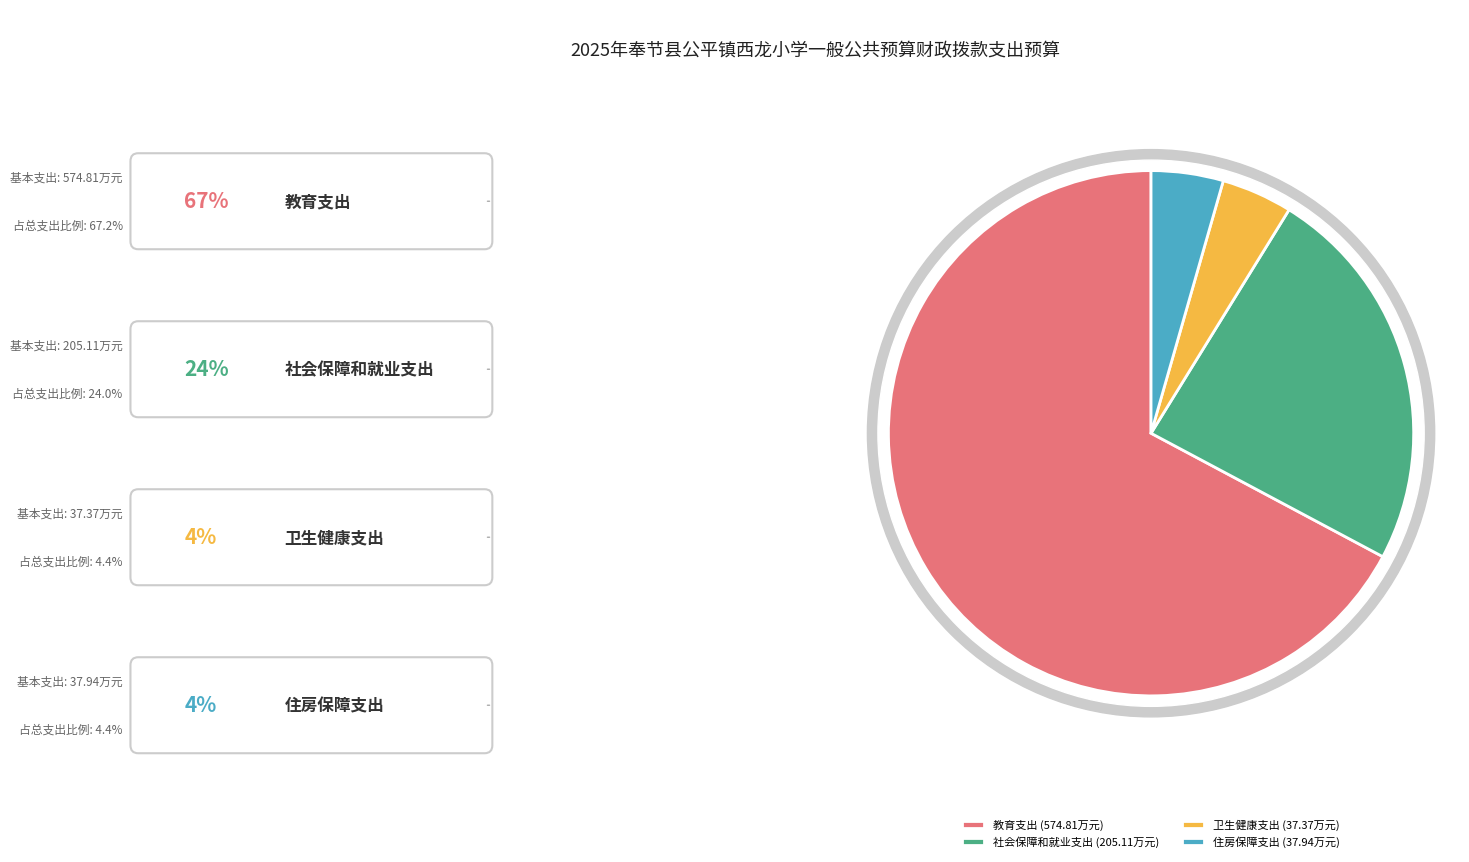

Do 住房保障支出 and 社会保障和就业支出 together represent more than half of the pie?

No